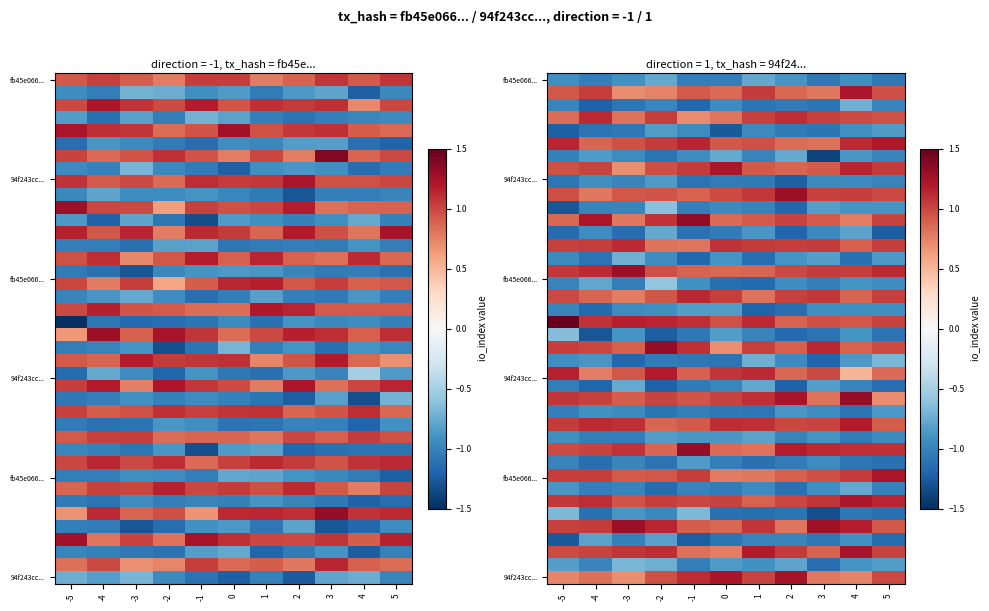

What is the spread (max minus min) of values at 0?

2.5